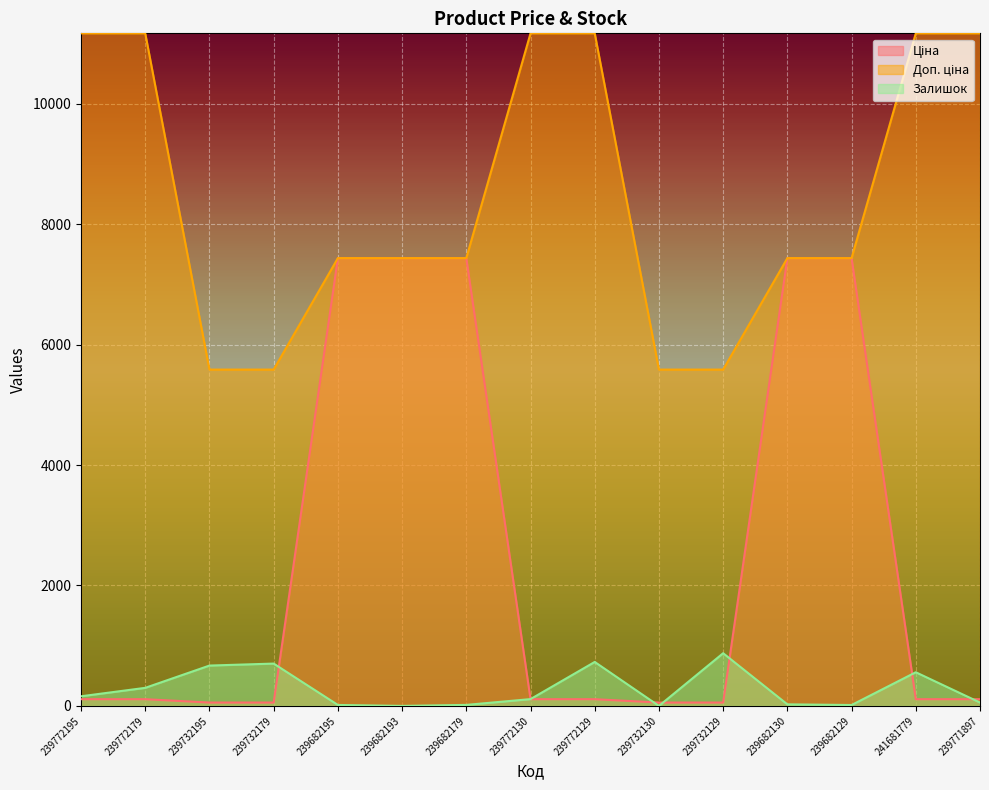

Which series has the largest range (max minus min)?

Ціна